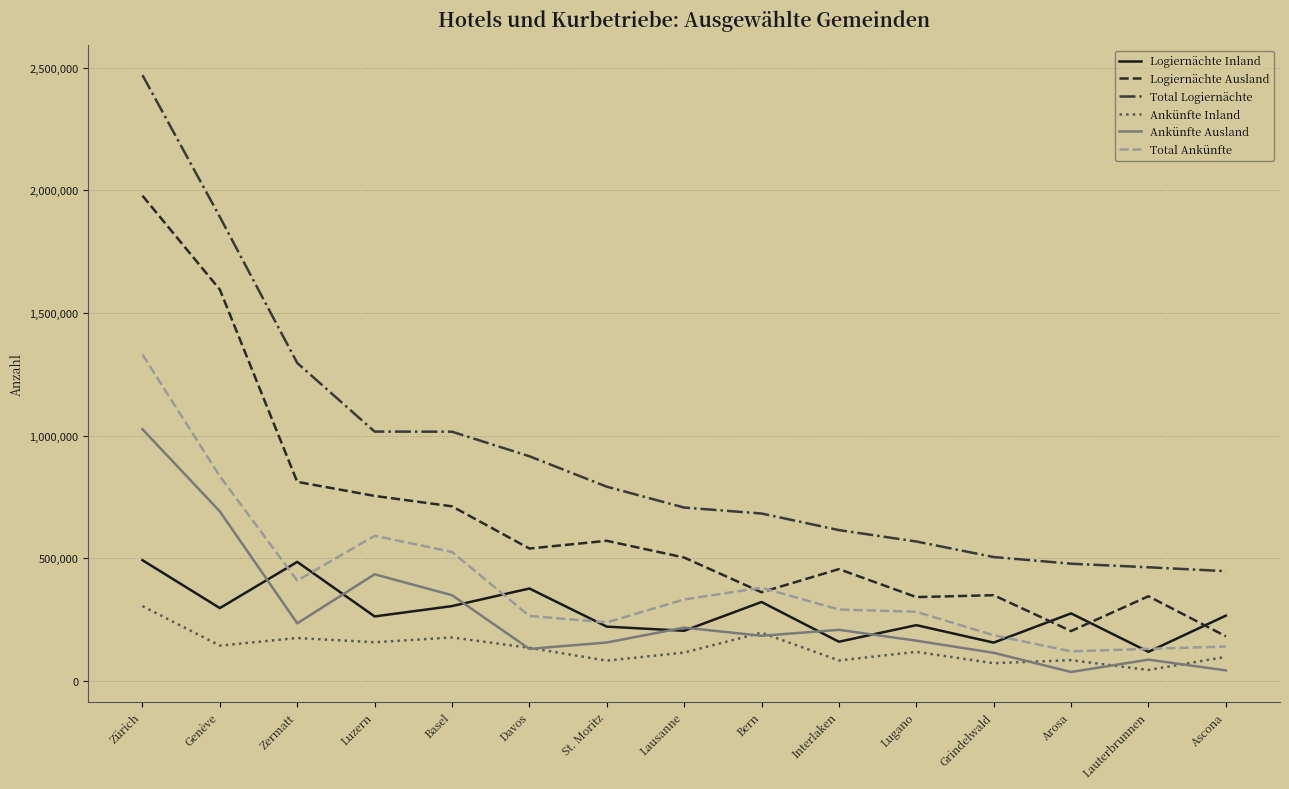

At which label does Total Logiernächte first exceed 706215?

Zürich